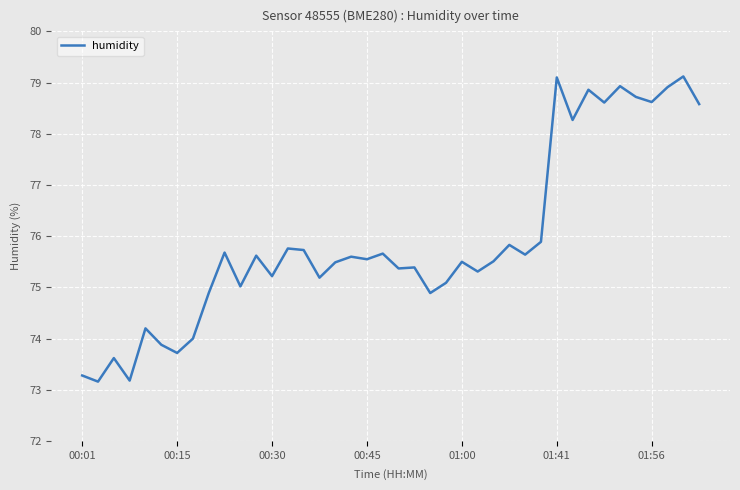

What is the greatest value displayed?

79.1